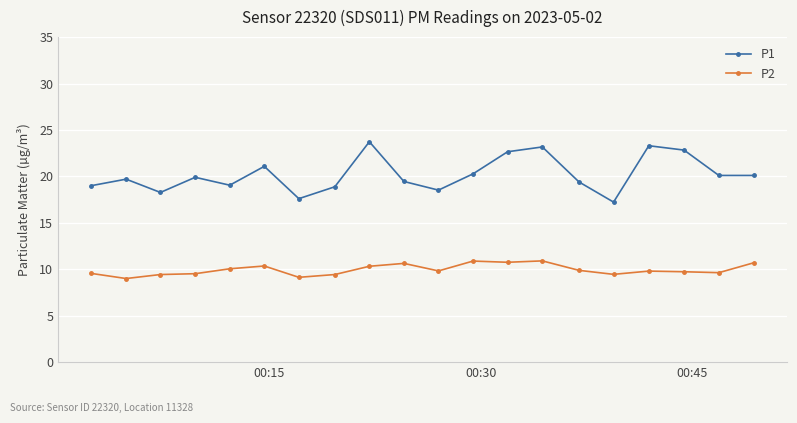

List the series in order of their peak value, lowest first.

P2, P1